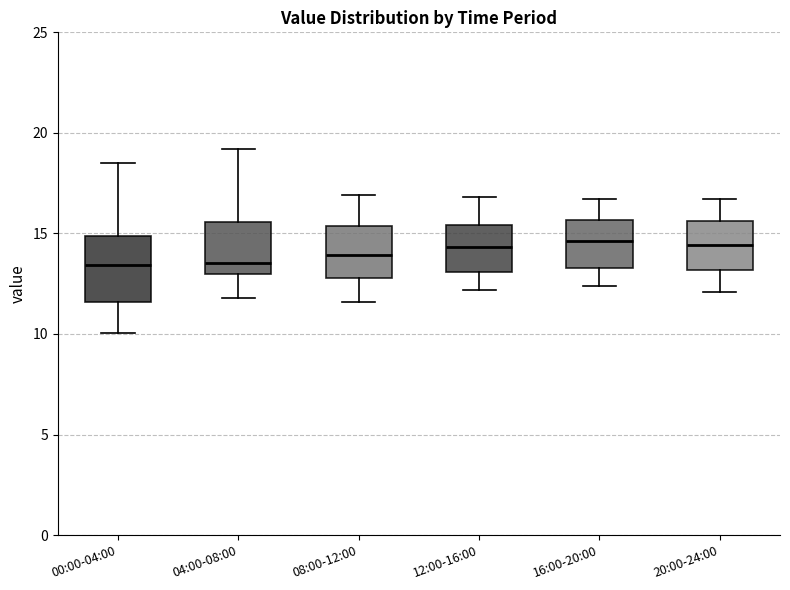

Which box is the tallest, from its lower edge to its upper edge?

00:00-04:00